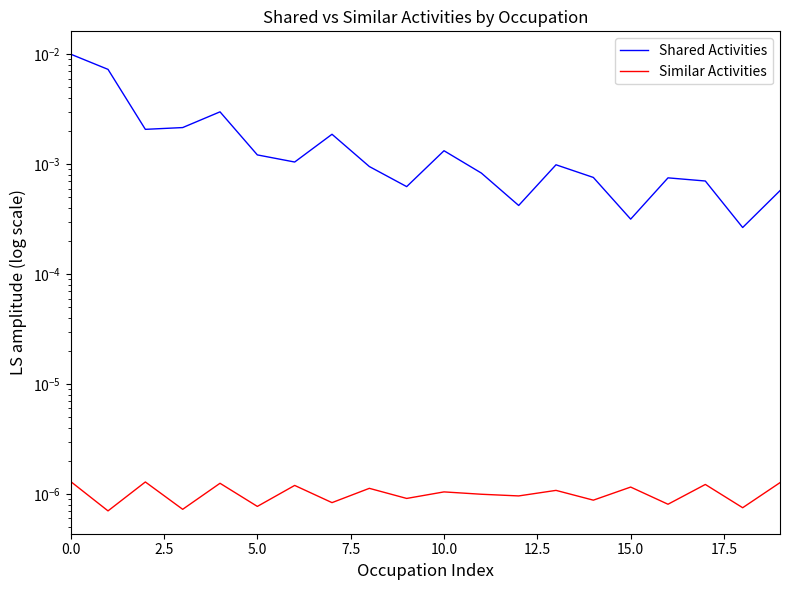

The Shared Activities series shows 0.0 at 19. True or false?

True